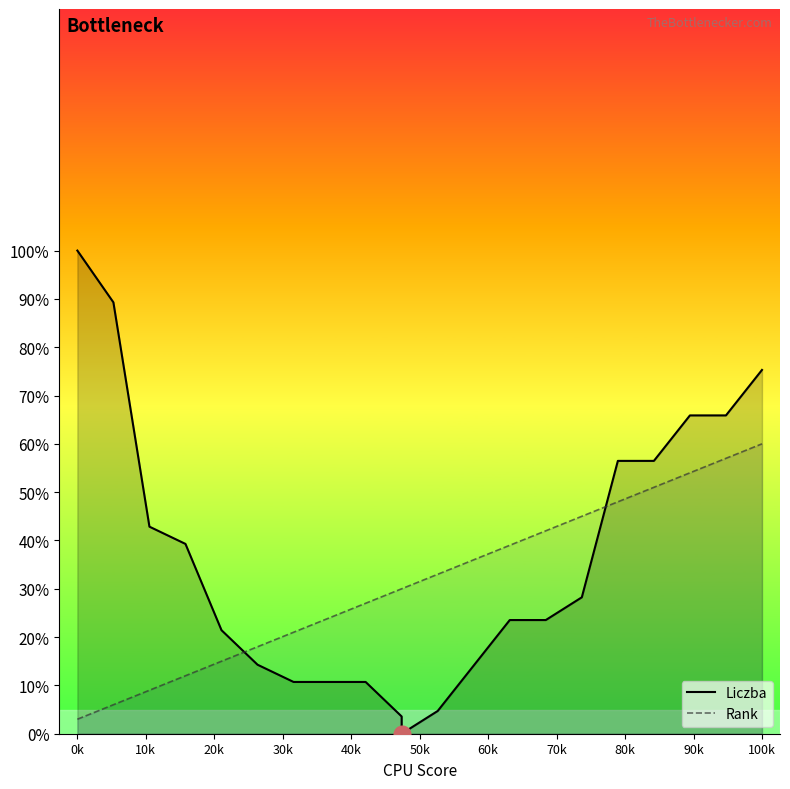

What is the maximum value for Rank?

60